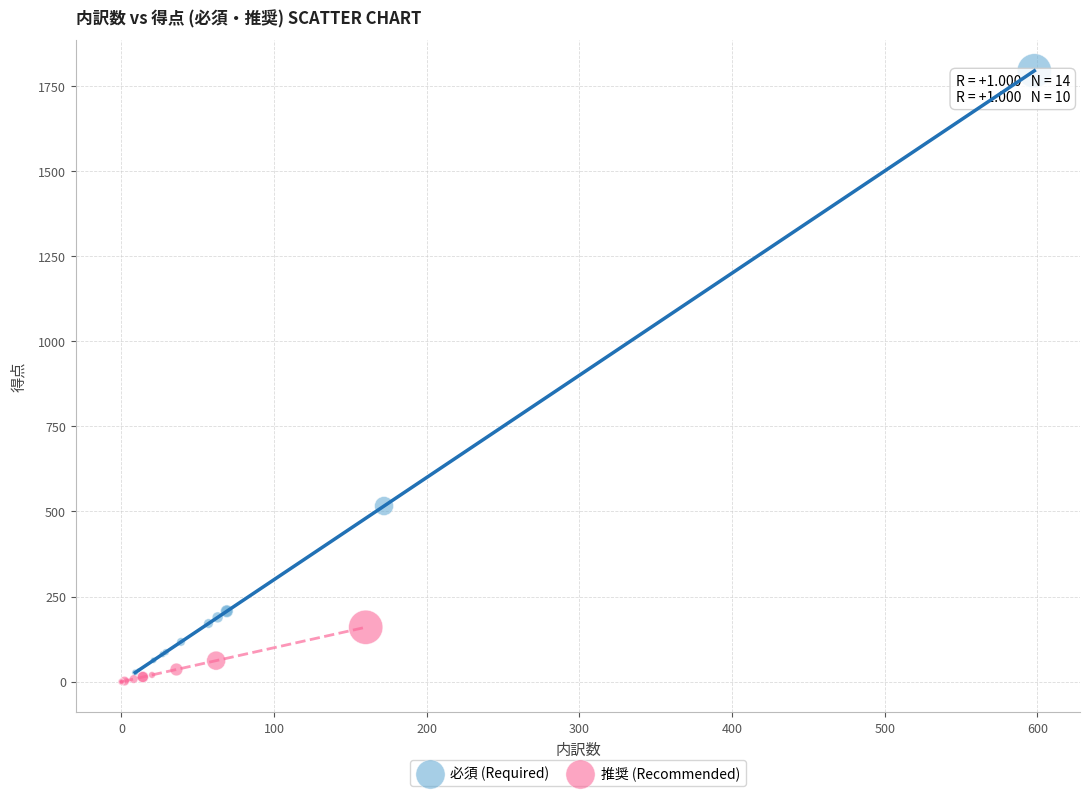

Which series reaches the maximum Y coordinate?

必須 (Required)